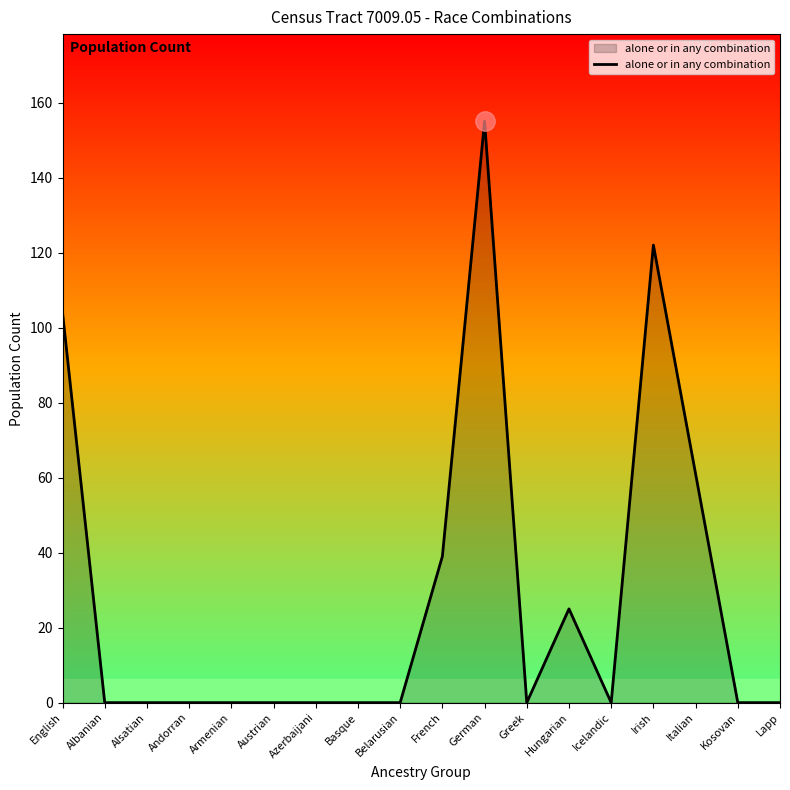

True or false: the data has more than 2 interior local peaks.

True